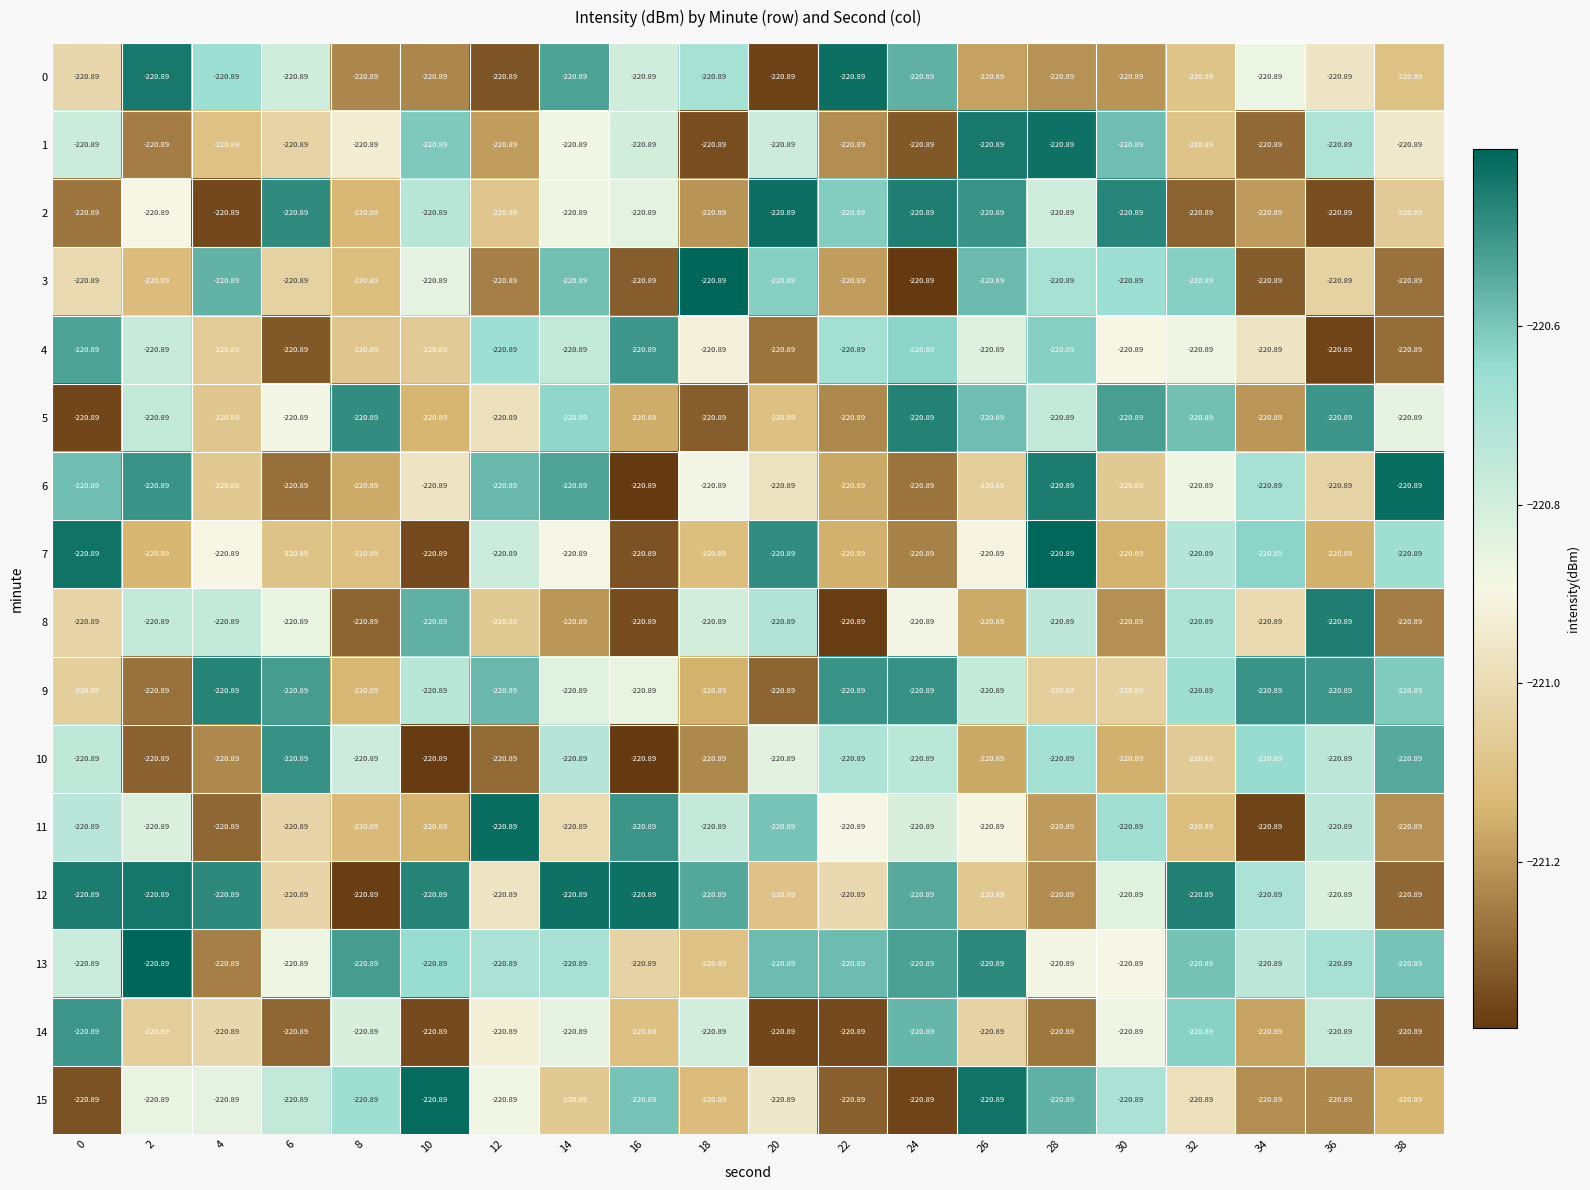

What is the difference between the maximum and minimum values in the 14 series?

0.9